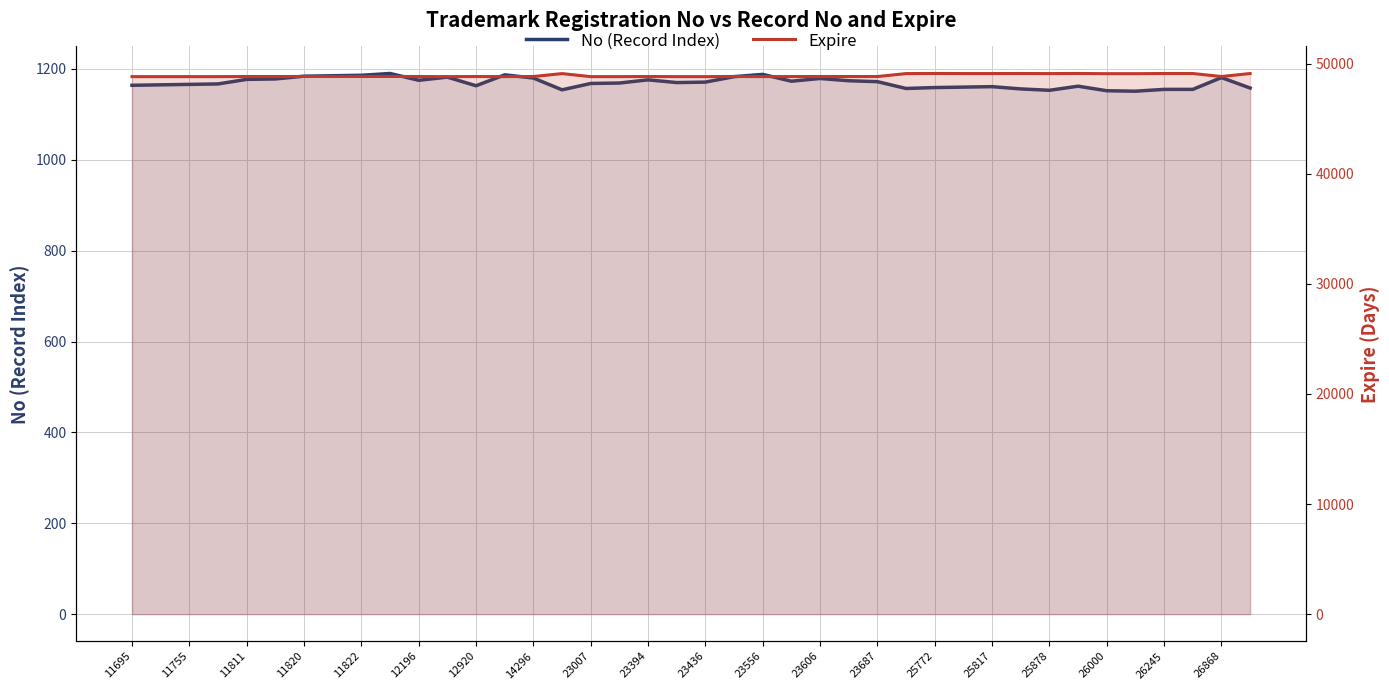

What is the average value of the Expire series?

48917